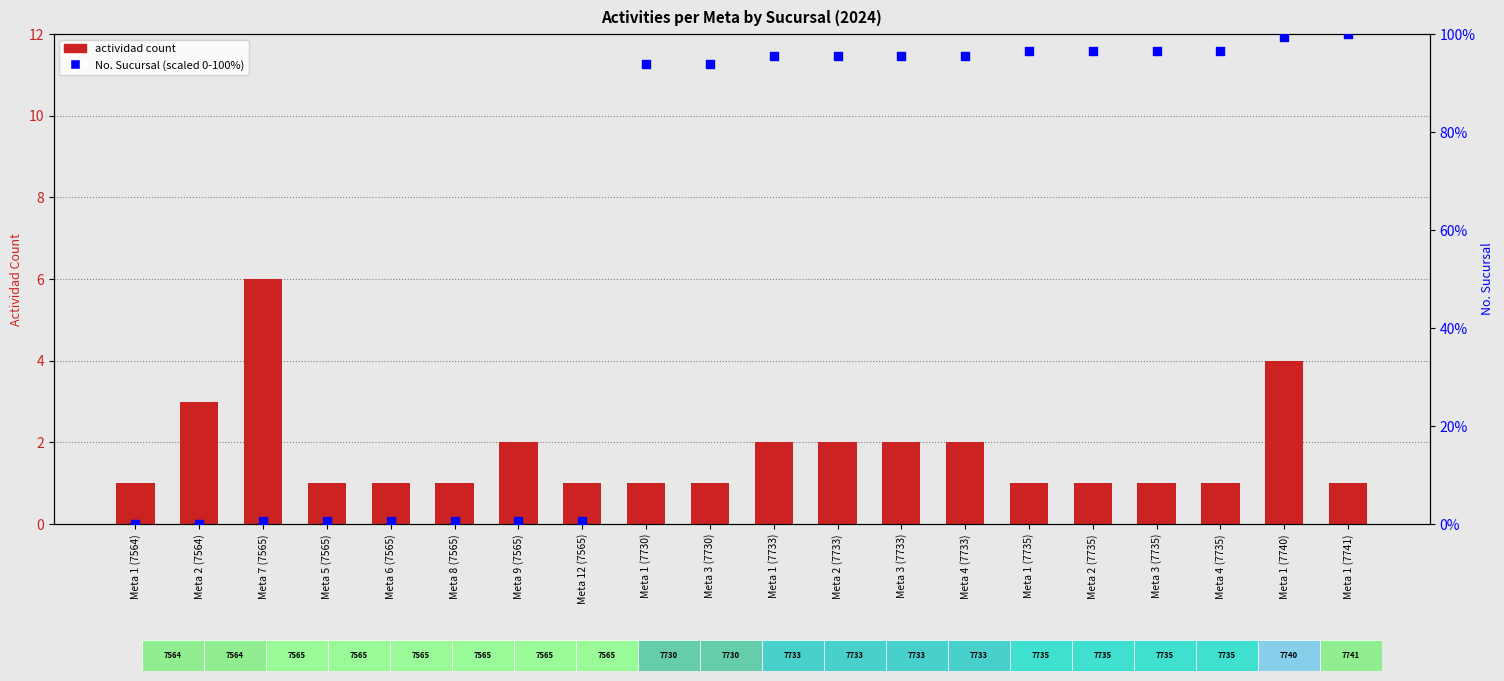

Which series contains the highest Y value?

No. Sucursal (scaled 0-100)